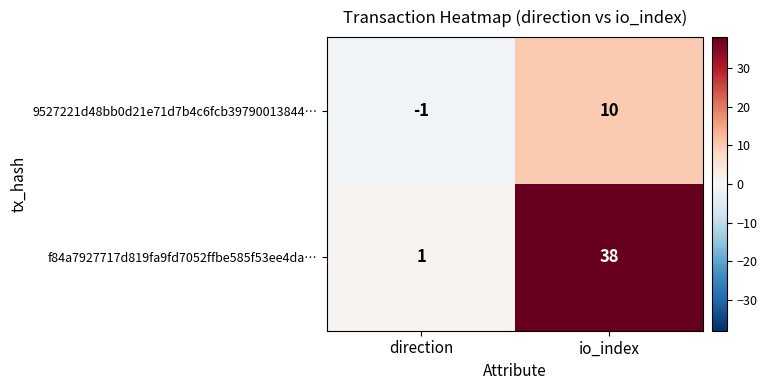

Which category has the highest value in the f84a7927717d819fa9fd7052ffbe585f53ee4da… series?

io_index